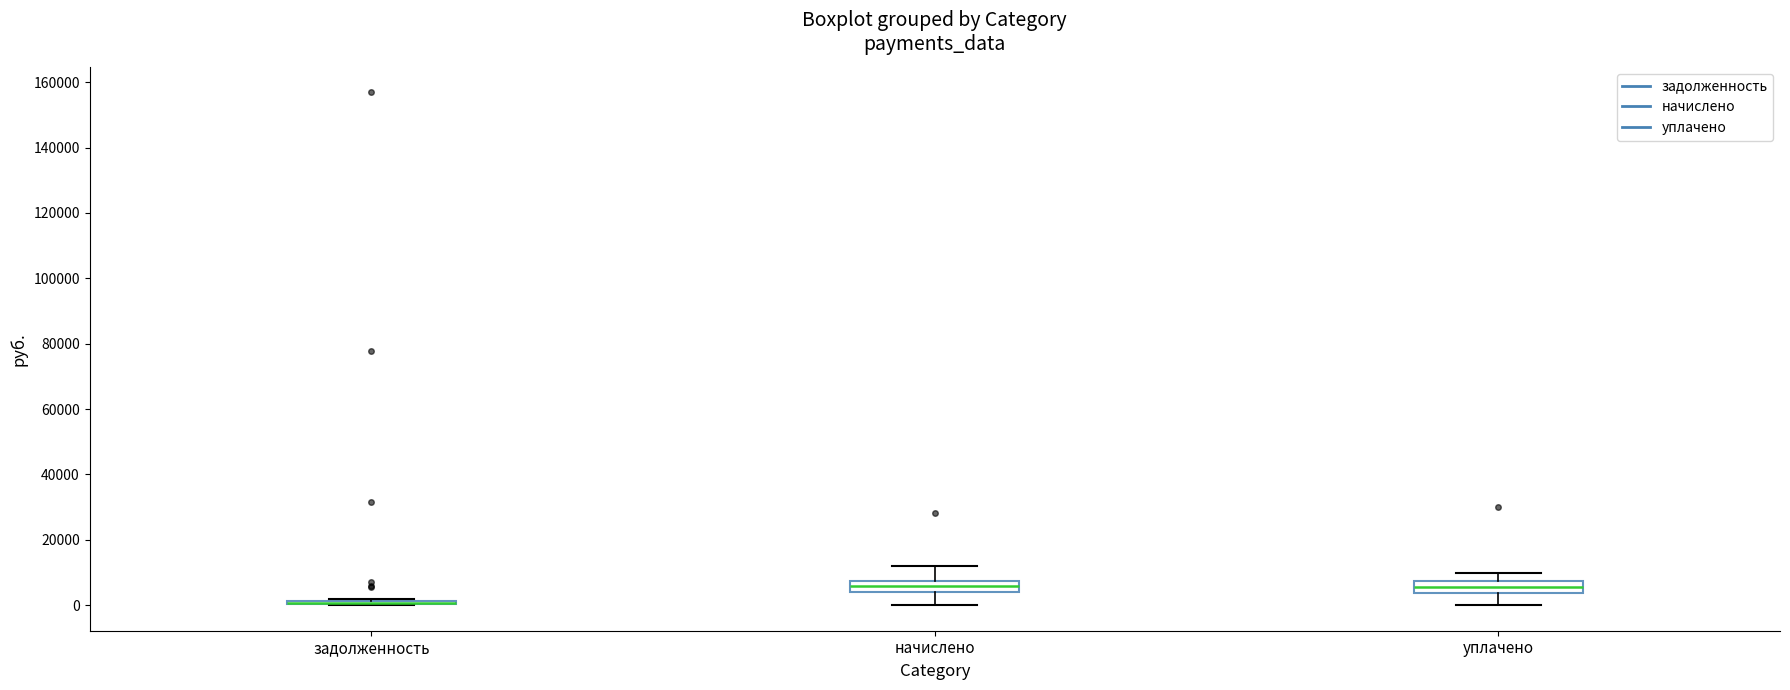

Reading left to right, read every box against the y-axis: the position of its median line, the range the box covers, and the ends of its whiskers. The values are not printed on the chart, so give them approximately, as read against the axis.

задолженность: box collapsed to a line at 0, whiskers 0 to 2000
начислено: median 6000, box 4000 to 8000, whiskers 0 to 12000
уплачено: median 6000, box 4000 to 8000, whiskers 0 to 10000